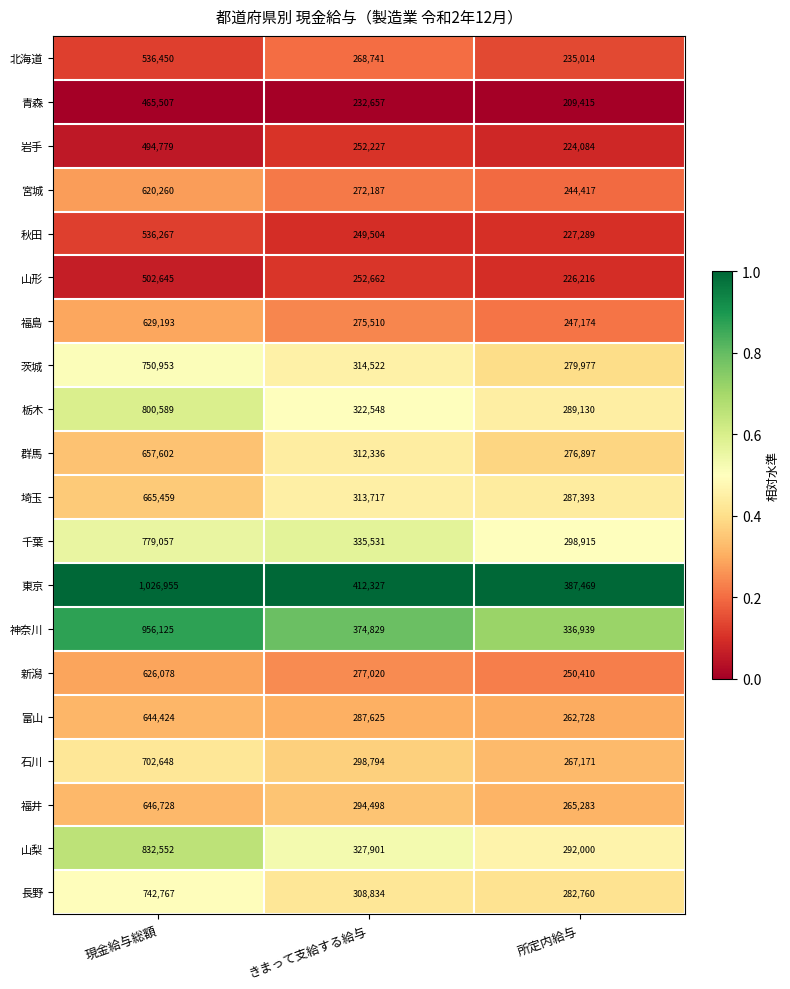

Is the value of 茨城 at 現金給与総額 greater than the value of 宮城 at きまって支給する給与?

Yes